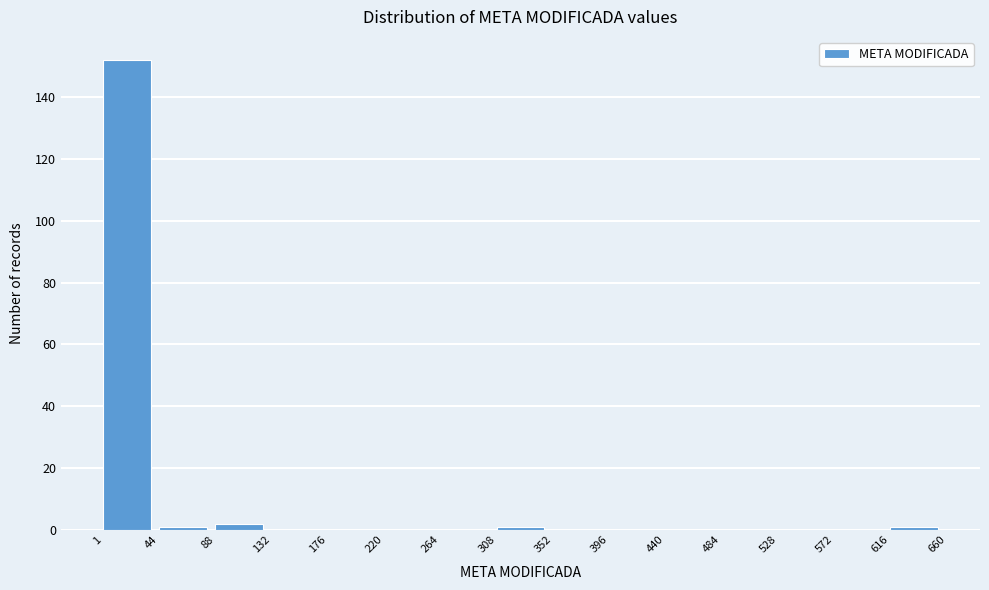

Reading left to right, list every bar in this chart as the range it spans on the x-axis followed by its height. The values are not printed on the chart, so give them approximately, as read against the axis.

1 to 44: 152
44 to 88: under 2
88 to 132: 2
132 to 176: 0
176 to 220: 0
220 to 264: 0
264 to 308: 0
308 to 352: under 2
352 to 396: 0
396 to 440: 0
440 to 484: 0
484 to 528: 0
528 to 572: 0
572 to 616: 0
616 to 660: under 2